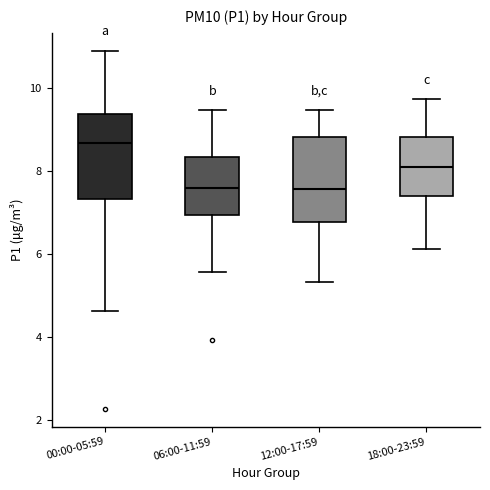

Which box has the highest median line?

00:00-05:59